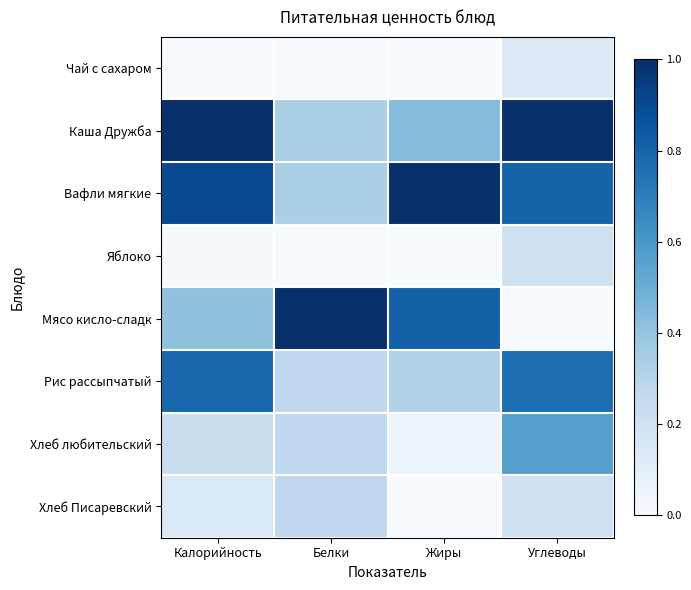

How many categories are shown in the chart?

4